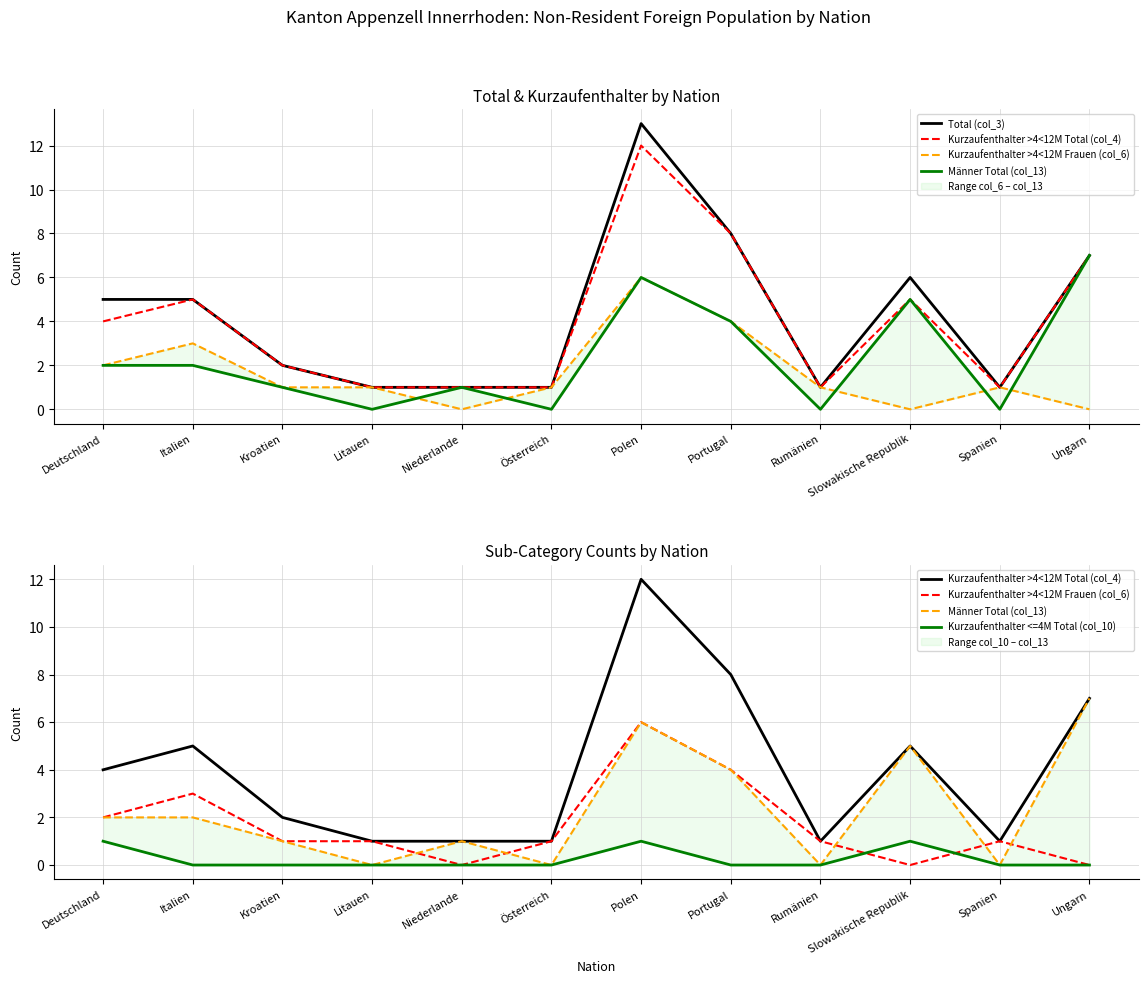

How many Kurzaufenthalter >4<12M Frauen (col_6) values are between 1 and 3?

7